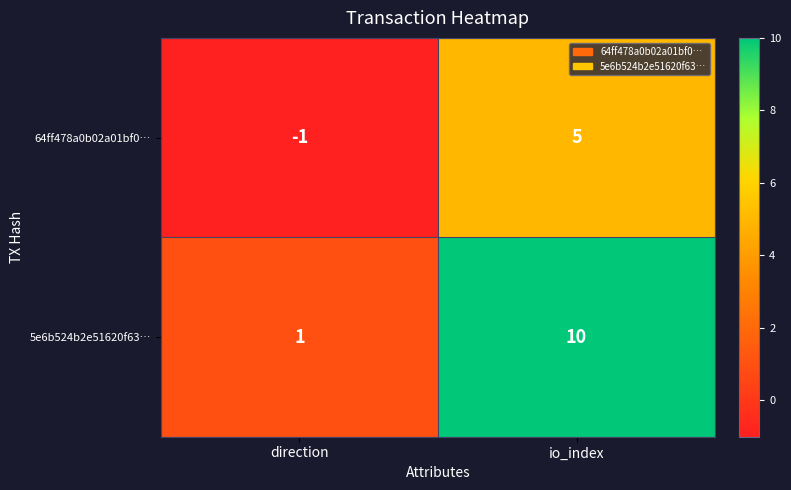

Between direction and io_index, which series saw the biggest shift?

5e6b524b2e51620f63…